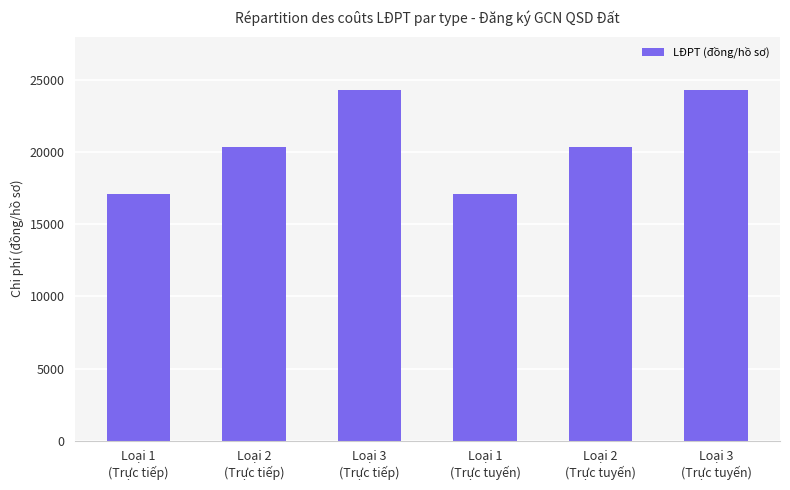

Reading left to right, extract all data points from this chart.

17111.9	20386.9	24316.9	17111.9	20386.9	24316.9